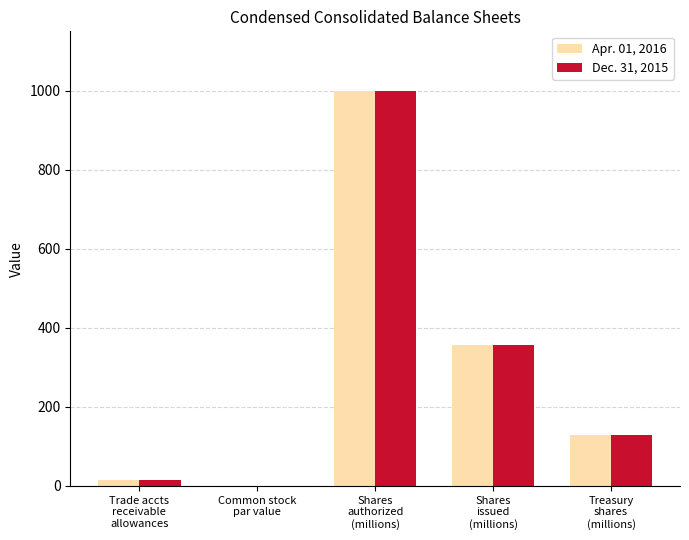

What is the sum of all Dec. 31, 2015 values?

1501.1